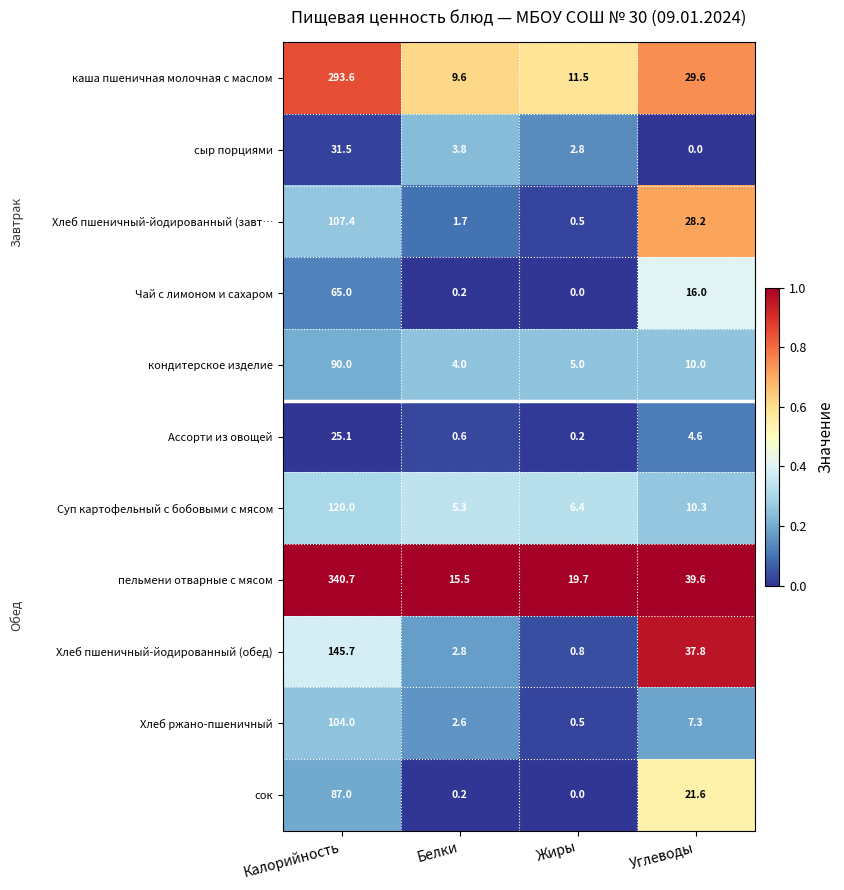

Which series has the largest range (max minus min)?

пельмени отварные с мясом